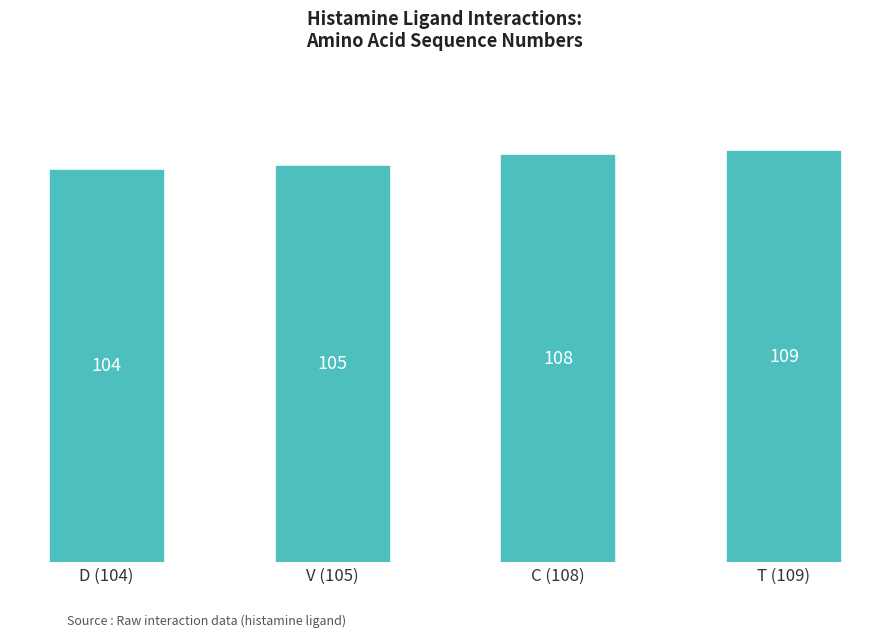

Rank the categories by value from highest to lowest.

T (109), C (108), V (105), D (104)